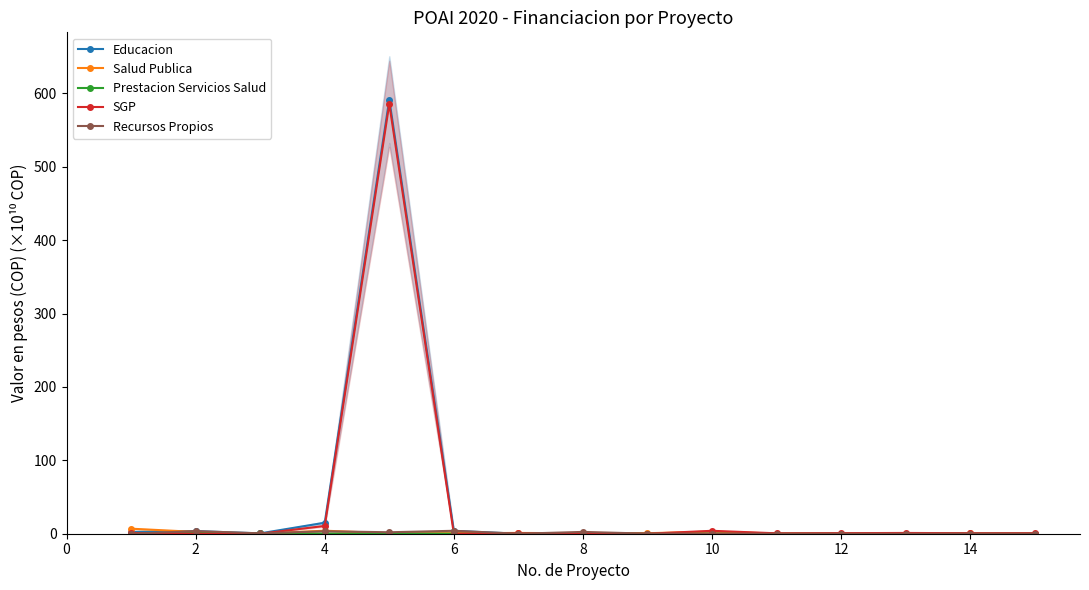

True or false: Educacion and Recursos Propios intersect in this chart.

False